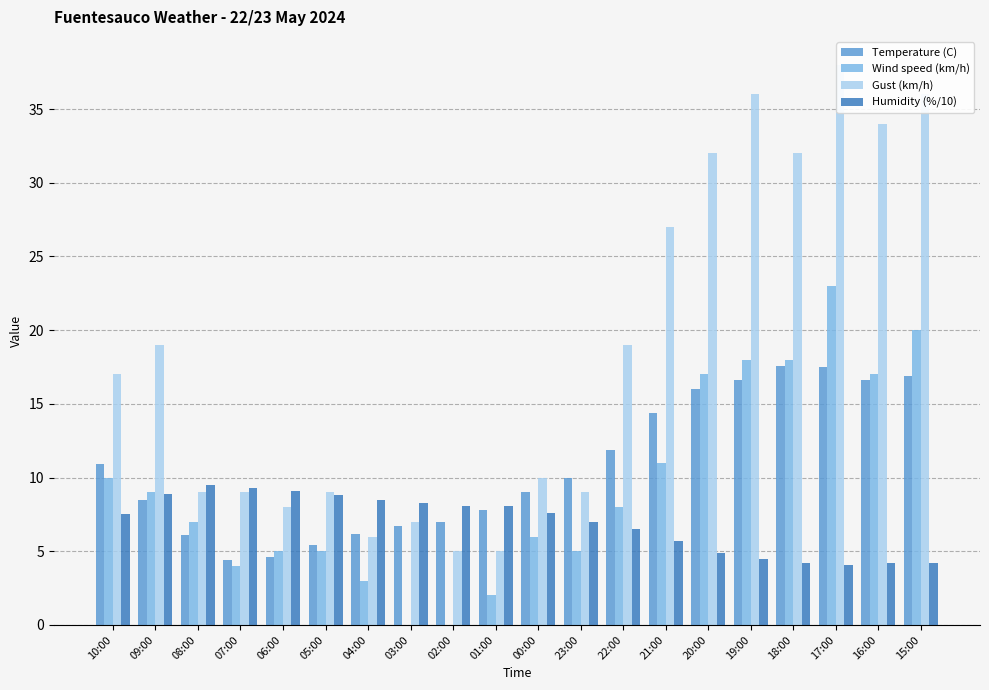

Reading left to right, what are all the values shown in this chart?

Temperature (C): 10.9	8.5	6.1	4.4	4.6	5.4	6.2	6.7	7.0	7.8	9.0	10.0	11.9	14.4	16.0	16.6	17.6	17.5	16.6	16.9
Wind speed (km/h): 10.0	9.0	7.0	4.0	5.0	5.0	3.0	0.0	0.0	2.0	6.0	5.0	8.0	11.0	17.0	18.0	18.0	23.0	17.0	20.0
Gust (km/h): 17.0	19.0	9.0	9.0	8.0	9.0	6.0	7.0	5.0	5.0	10.0	9.0	19.0	27.0	32.0	36.0	32.0	38.0	34.0	36.0
Humidity (%/10): 7.5	8.9	9.5	9.3	9.1	8.8	8.5	8.3	8.1	8.1	7.6	7.0	6.5	5.7	4.9	4.5	4.2	4.1	4.2	4.2